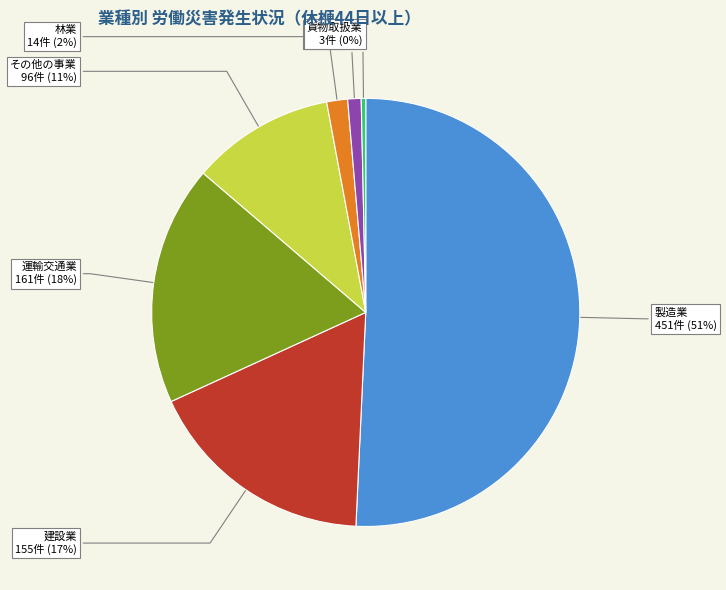

The その他の事業 slice represents 4% of the pie. True or false?

False